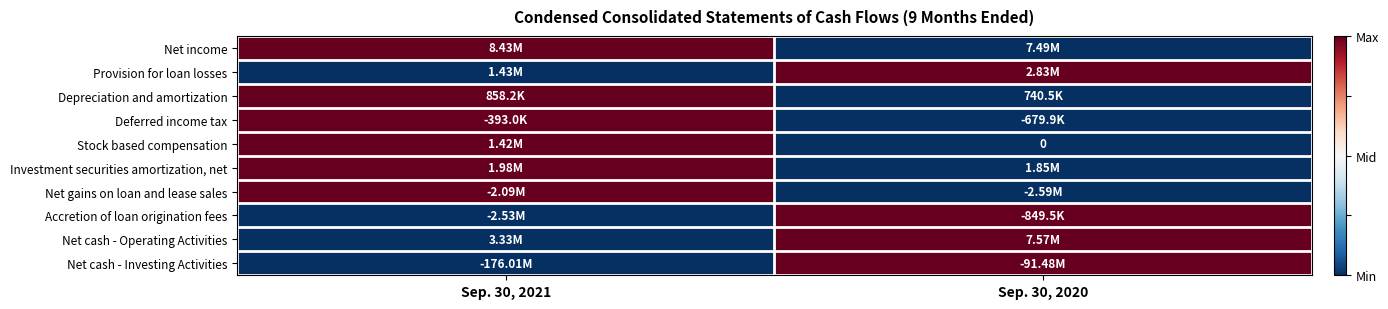

At which category is the sum across all series the highest?

Sep. 30, 2021